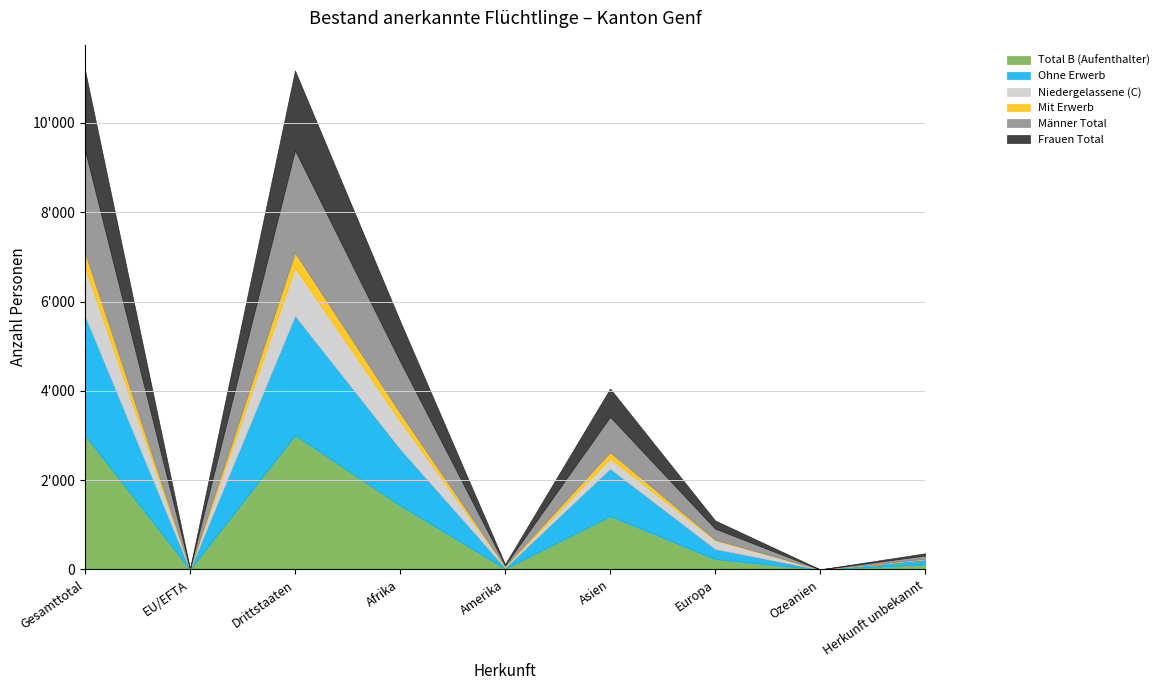

What is the value of the Frauen Total point at the 2nd from the left?

3